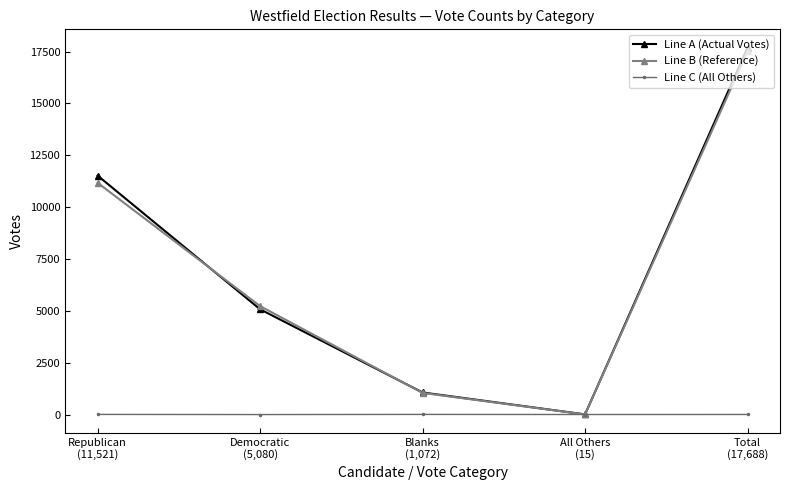

Where is Line A (Actual Votes) nearest to the value 8851?

Republican
(11,521)